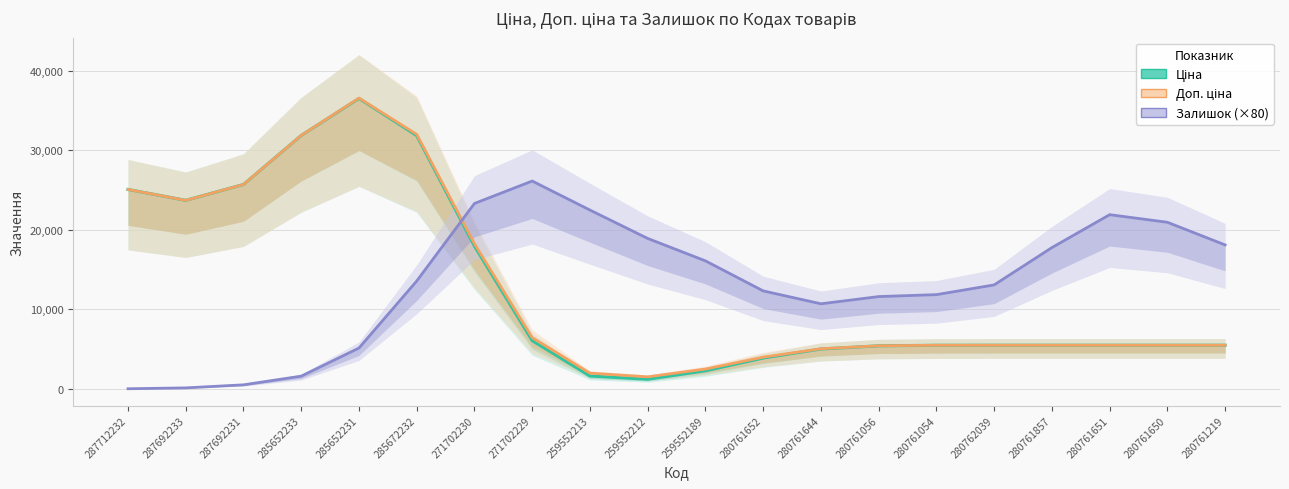

What is the label of the 10th point from the right?

259552189